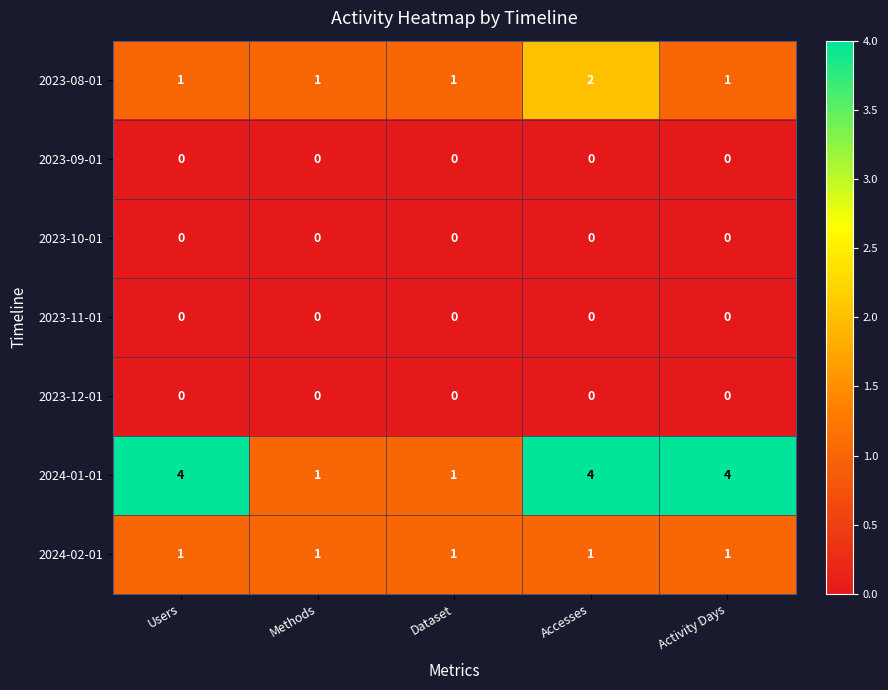

What is the spread (max minus min) of values at Dataset?

1